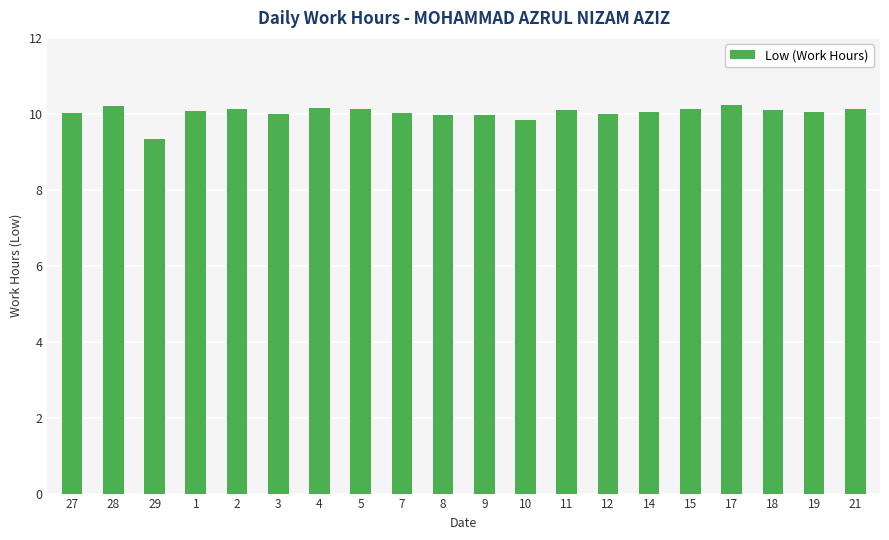

What is the difference between the second highest and second lowest values?

0.4